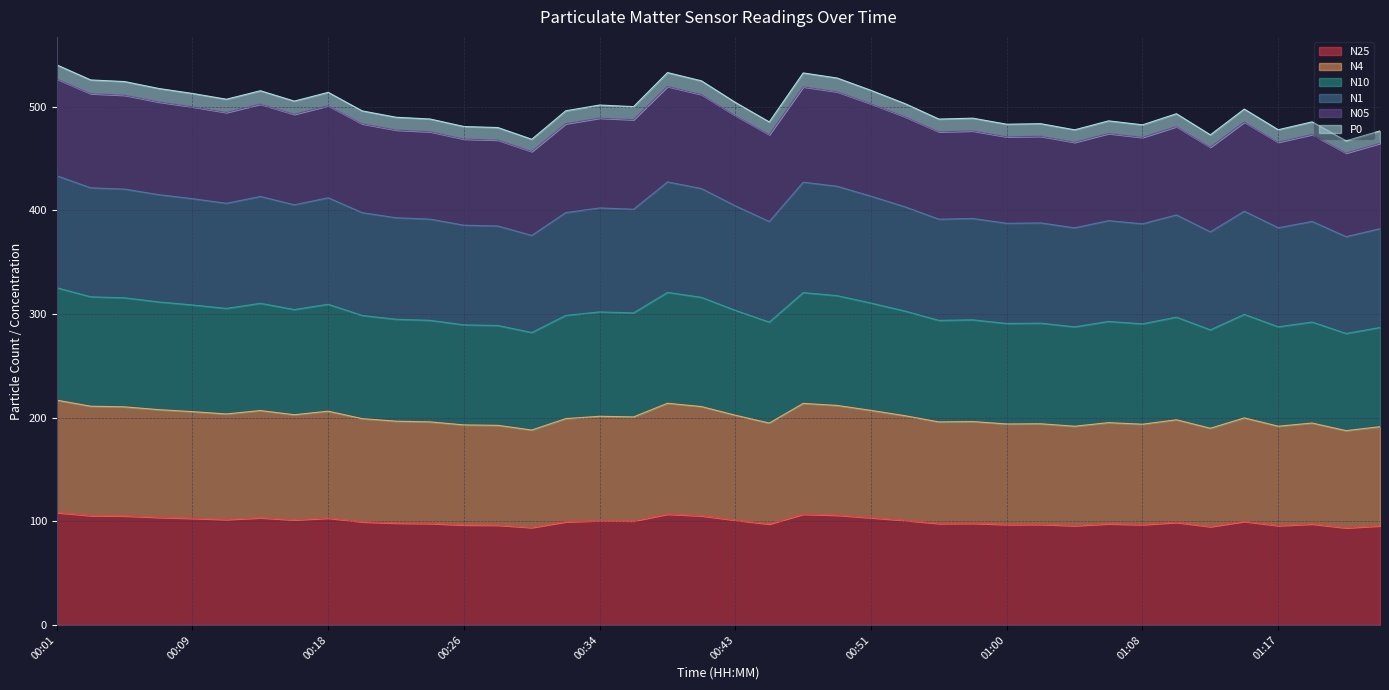

Reading left to right, extract all data points from this chart.

N25: 108.4	105.5	105.2	103.8	102.9	101.8	103.4	101.4	103.1	99.5	98.3	97.9	96.5	96.3	94.0	99.5	100.6	100.3	106.9	105.3	101.1	97.4	106.8	105.9	103.5	100.9	97.9	98.1	96.9	97.0	95.8	97.6	96.8	99.0	94.9	99.8	95.8	97.4	93.7	95.6
N4: 216.8	211.0	210.4	207.7	205.8	203.5	206.8	202.8	206.2	199.0	196.6	195.9	193.0	192.6	188.0	199.1	201.3	200.7	213.9	210.7	202.3	194.8	213.7	211.8	207.0	201.8	195.8	196.2	193.9	194.1	191.7	195.2	193.6	197.9	189.8	199.7	191.7	194.8	187.4	191.3
N10: 325.3	316.6	315.6	311.6	308.7	305.4	310.3	304.3	309.4	298.6	294.9	293.9	289.5	288.9	282.1	298.6	302.0	301.0	320.8	316.0	303.5	292.2	320.6	317.7	310.5	302.8	293.8	294.3	290.8	291.1	287.6	292.8	290.5	296.9	284.7	299.6	287.6	292.2	281.2	287.0
N1: 433.4	421.7	420.4	415.1	411.2	406.8	413.3	405.3	412.1	397.8	392.8	391.5	385.6	384.9	375.8	397.8	402.3	401.0	427.4	421.0	404.3	389.2	427.1	423.2	413.6	403.4	391.4	392.1	387.4	387.8	383.1	390.0	387.0	395.6	379.2	399.1	383.2	389.3	374.6	382.3
N05: 526.7	512.6	511.0	504.6	499.8	494.4	502.4	492.7	500.9	483.5	477.5	475.8	468.8	467.8	456.8	483.5	489.0	487.5	519.5	511.7	491.4	473.1	519.2	514.4	502.7	490.3	475.8	476.6	470.9	471.4	465.6	474.1	470.4	480.8	460.9	485.2	465.7	473.1	455.3	464.6
P0: 540.3	525.8	524.2	517.6	512.7	507.2	515.4	505.4	513.8	495.9	489.8	488.1	480.8	479.9	468.6	496.0	501.6	500.0	532.9	524.9	504.1	485.3	532.6	527.6	515.7	502.9	488.0	488.9	483.1	483.6	477.6	486.3	482.5	493.2	472.8	497.7	477.8	485.3	467.0	476.6